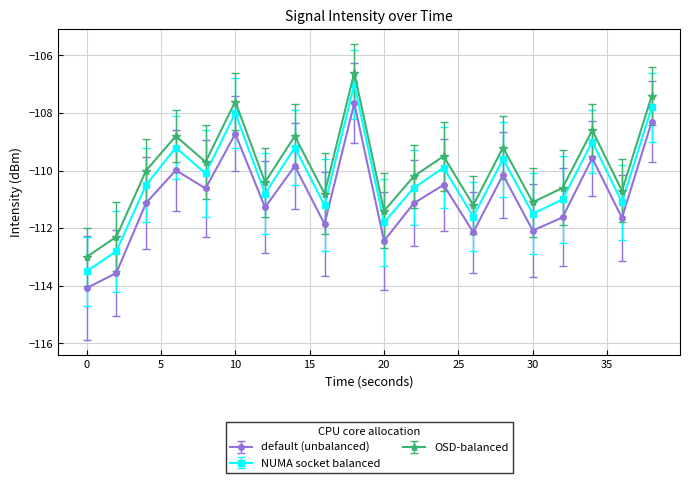

What is the value of the NUMA socket balanced point at the 13th from the left?

-109.9